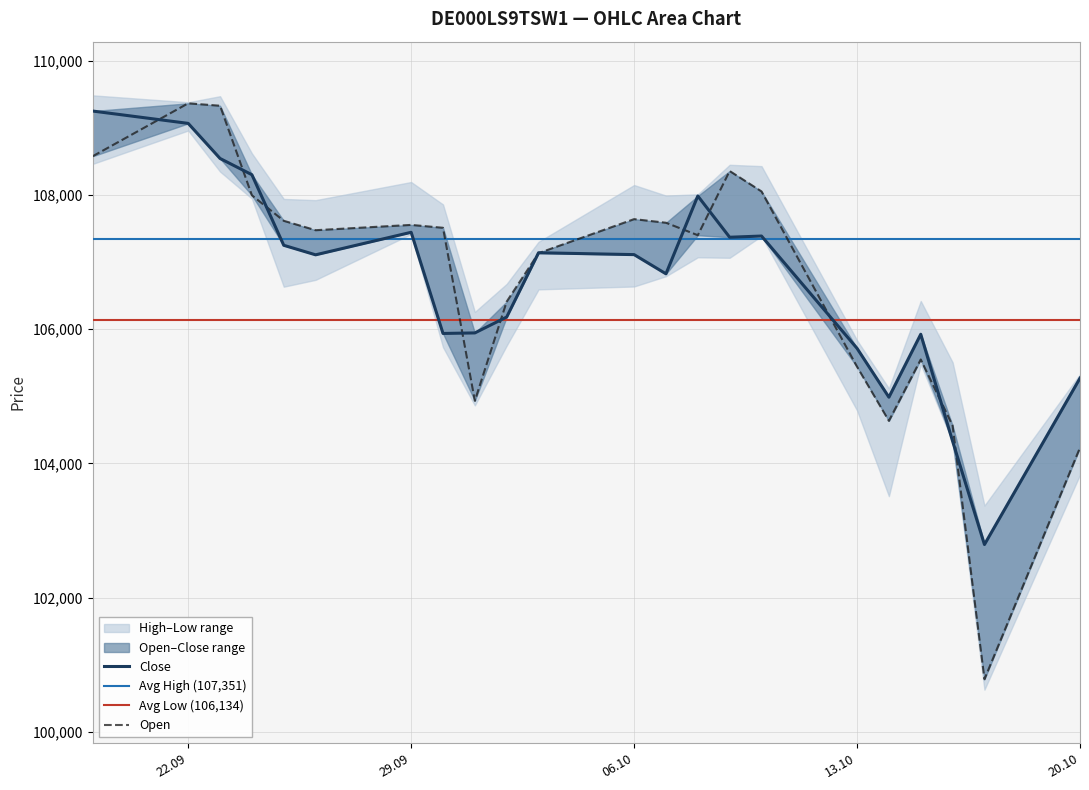

At which category is the sum across all series the highest?

22.09